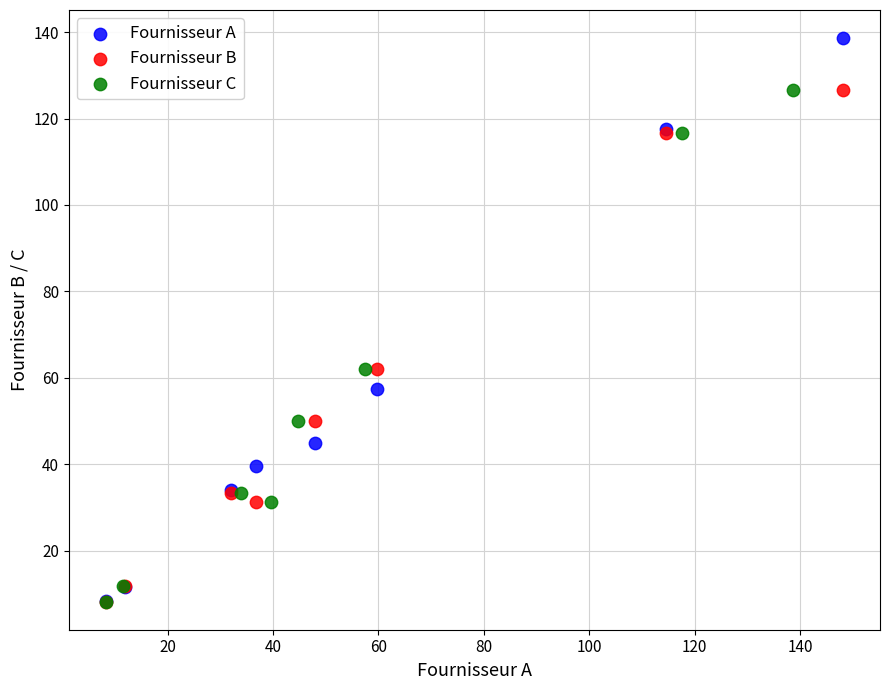

Which series contains the highest Y value?

Fournisseur A